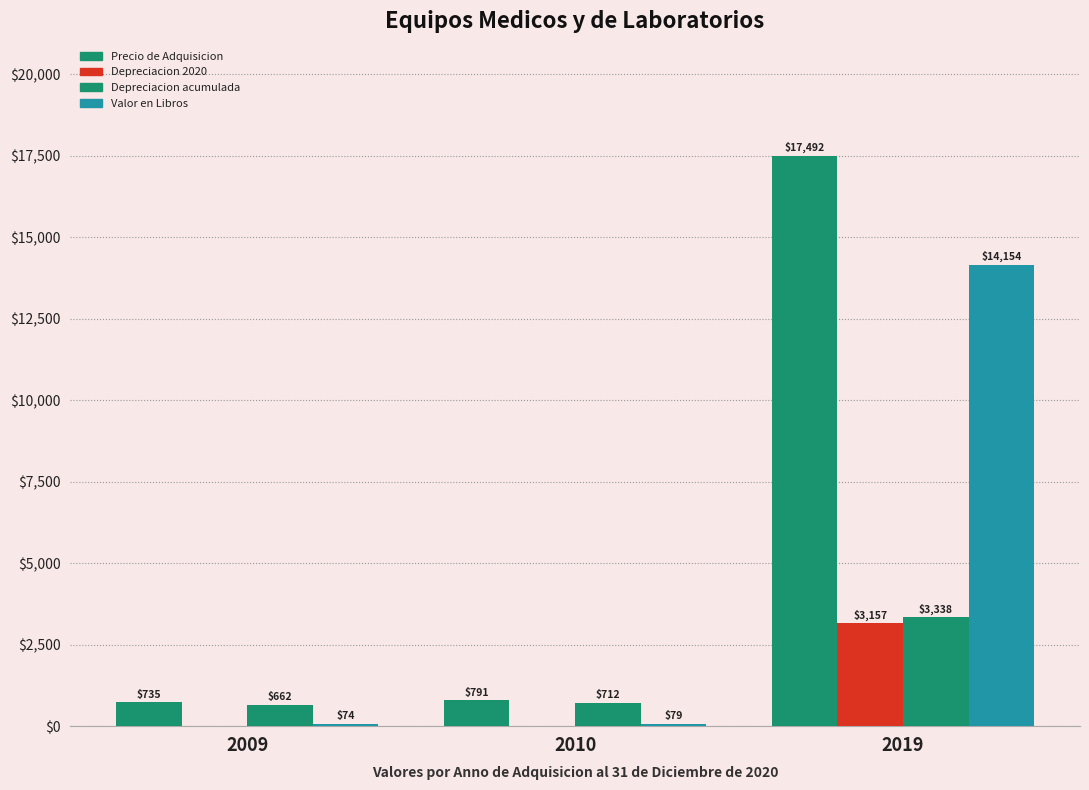

Count the number of data series in this chart.

4